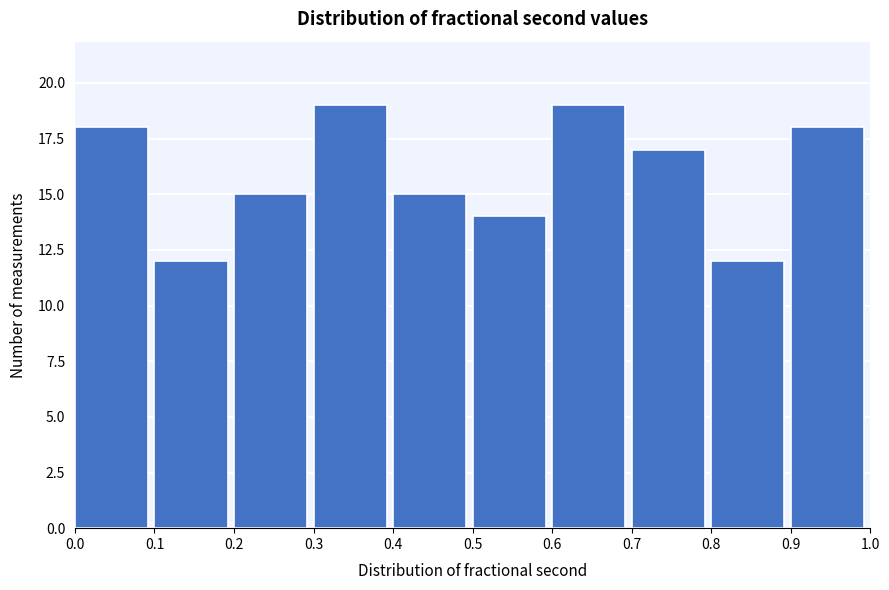

Reading left to right, transcribe this chart: for each bar, give the range it covers on the x-axis and its height. The values are not printed on the chart, so give them approximately, as read against the axis.

0.0 to 0.1: 18
0.1 to 0.2: 12
0.2 to 0.3: 15
0.3 to 0.4: 19
0.4 to 0.5: 15
0.5 to 0.6: 14
0.6 to 0.7: 19
0.7 to 0.8: 17
0.8 to 0.9: 12
0.9 to 1.0: 18